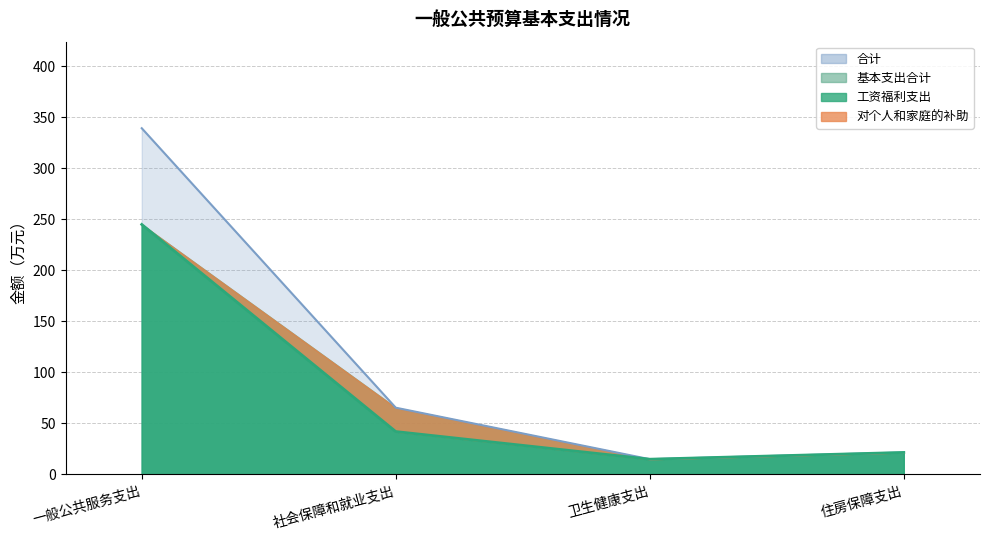

Which series has the widest spread of values?

合计